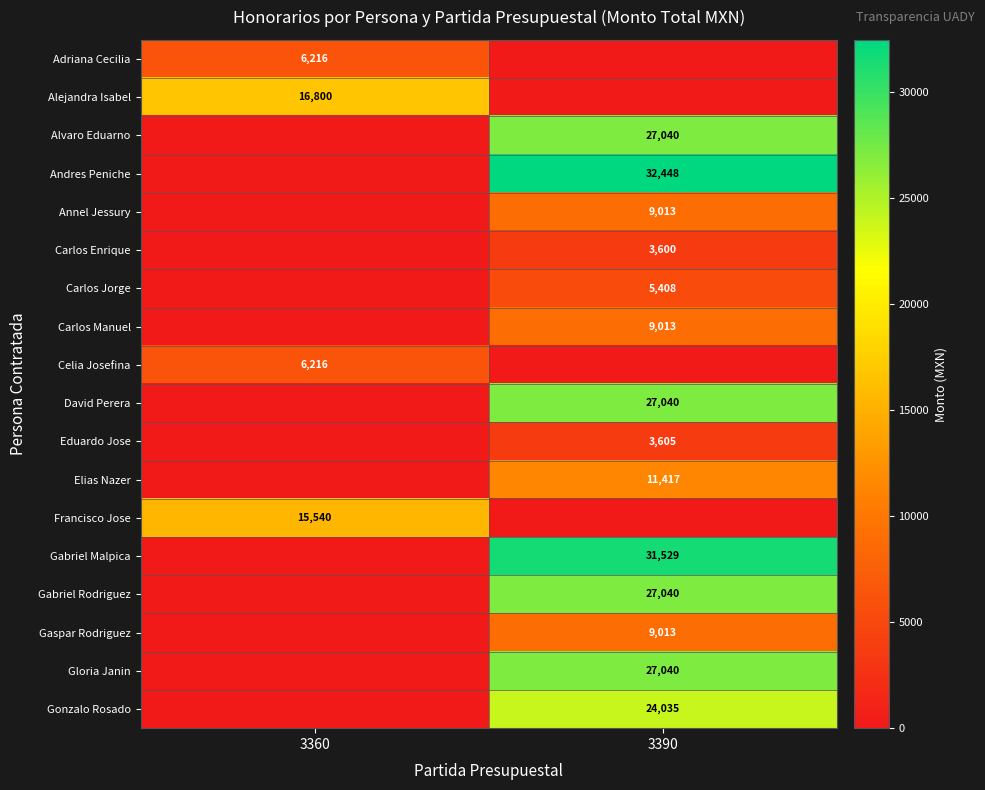

What is the greatest value displayed?

32447.5